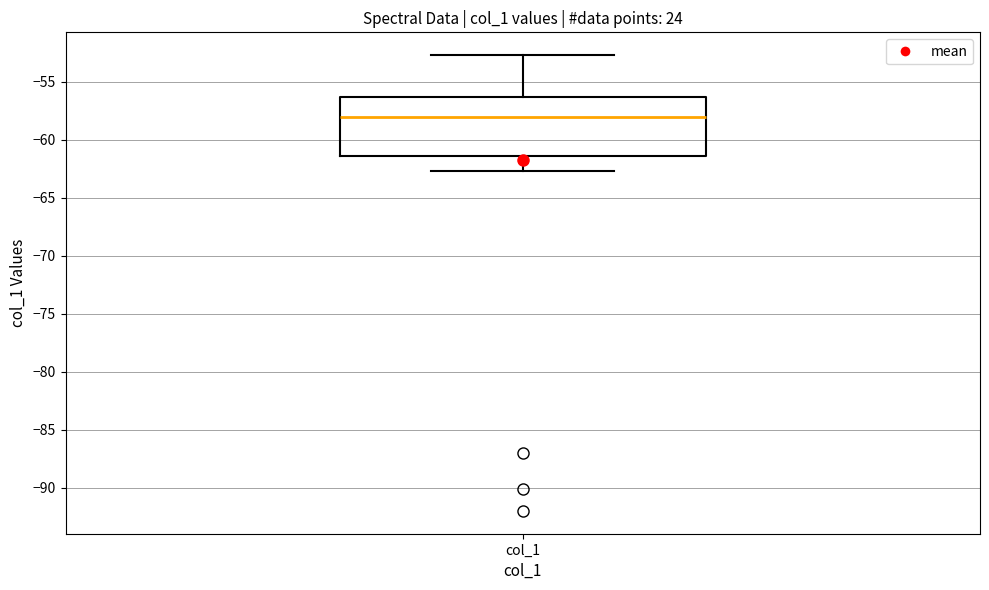

Transcribe this box plot: give where the median line is, the range the box spans, and where the two whiskers end, as read against the y-axis. The values are not printed on the chart, so give them approximately, as read against the axis.

median -58.0, box -61.5 to -56.5, whiskers -62.5 to -52.5